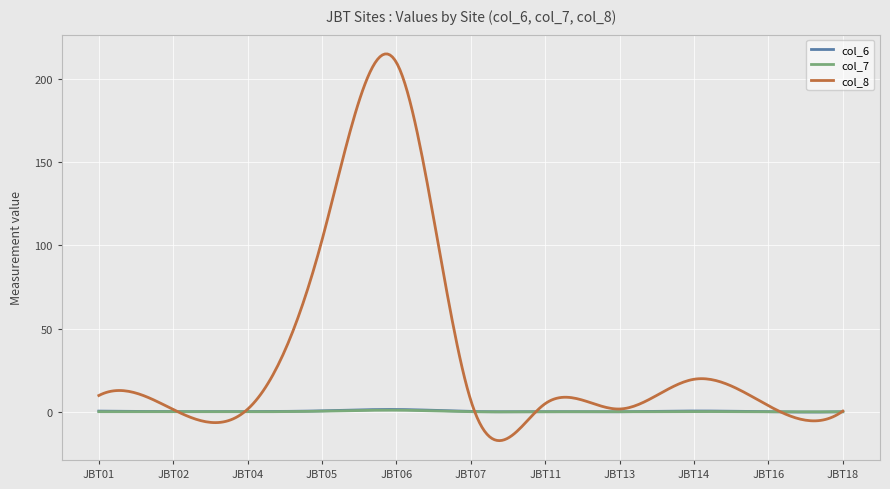

True or false: col_8 and col_6 intersect in this chart.

True